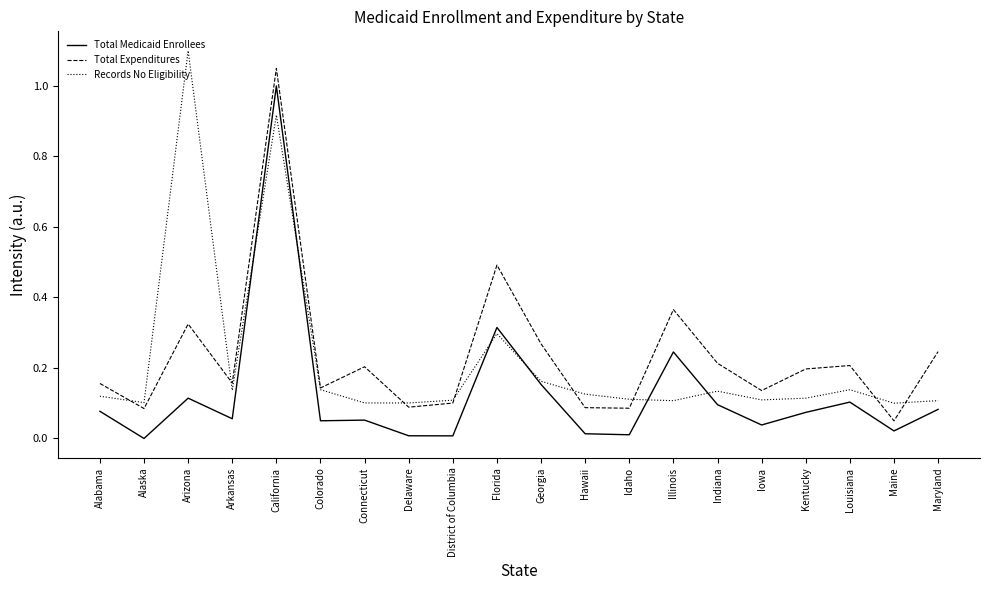

Which label corresponds to the largest value in the chart?

Arizona